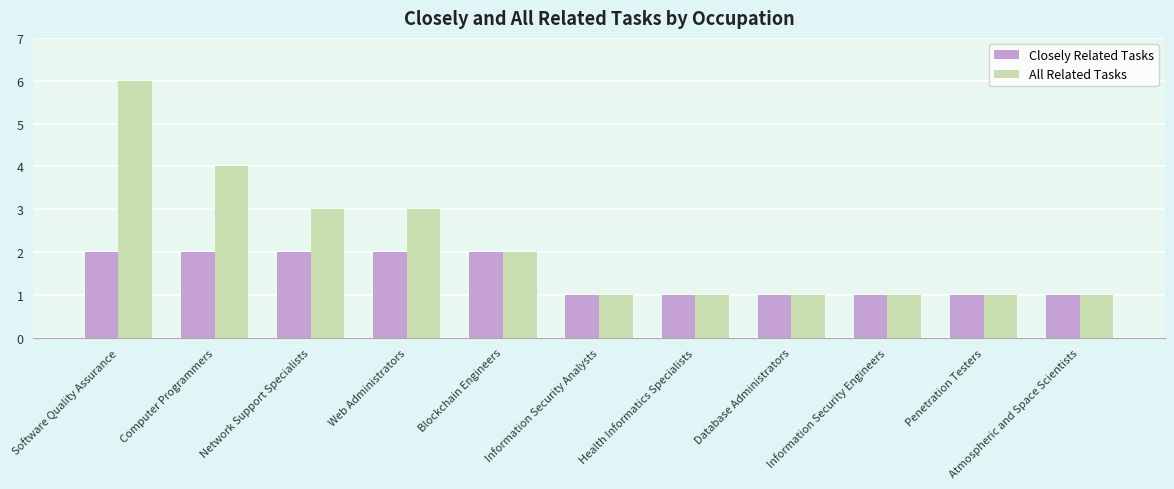

How many series are shown in this chart?

2